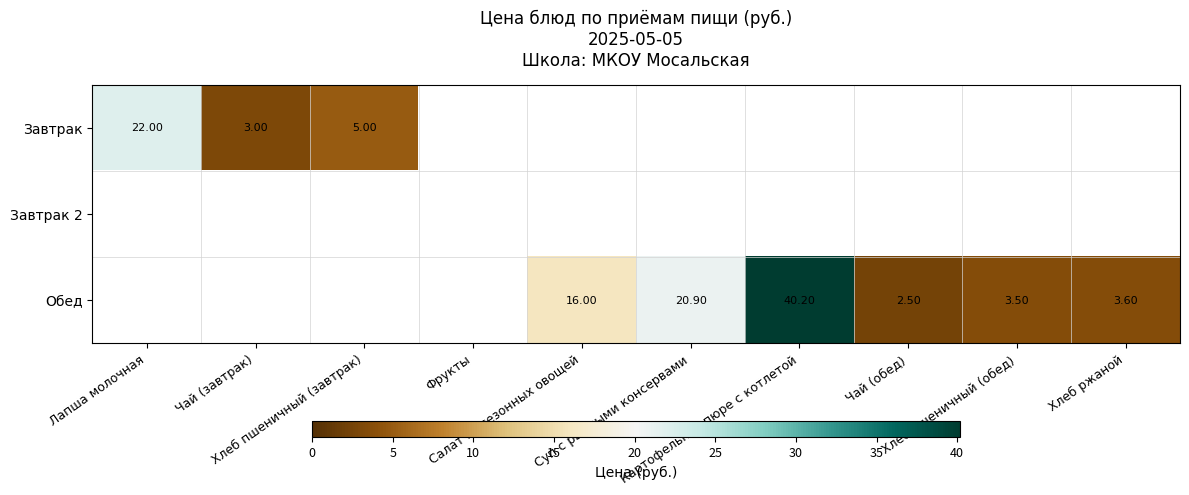

Which category has the highest value in the Завтрак series?

Лапша молочная